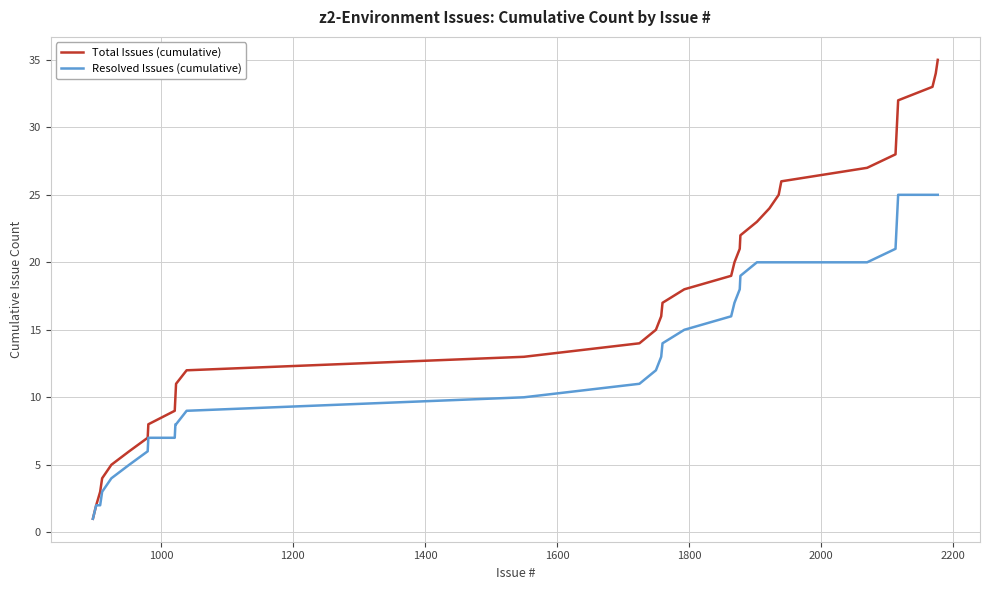

Which series has the largest range (max minus min)?

Total Issues (cumulative)